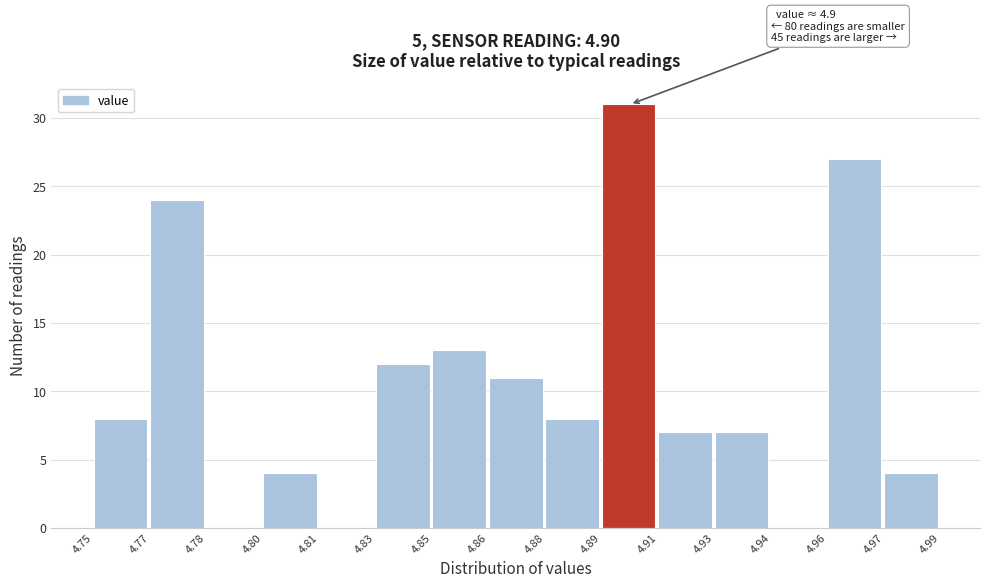

Reading left to right, extract all data points from this chart.

4.75=8	4.77=24	4.78=0	4.80=4	4.81=0	4.83=12	4.85=13	4.86=11	4.88=8	4.89=31	4.91=7	4.93=7	4.94=0	4.96=27	4.97=4